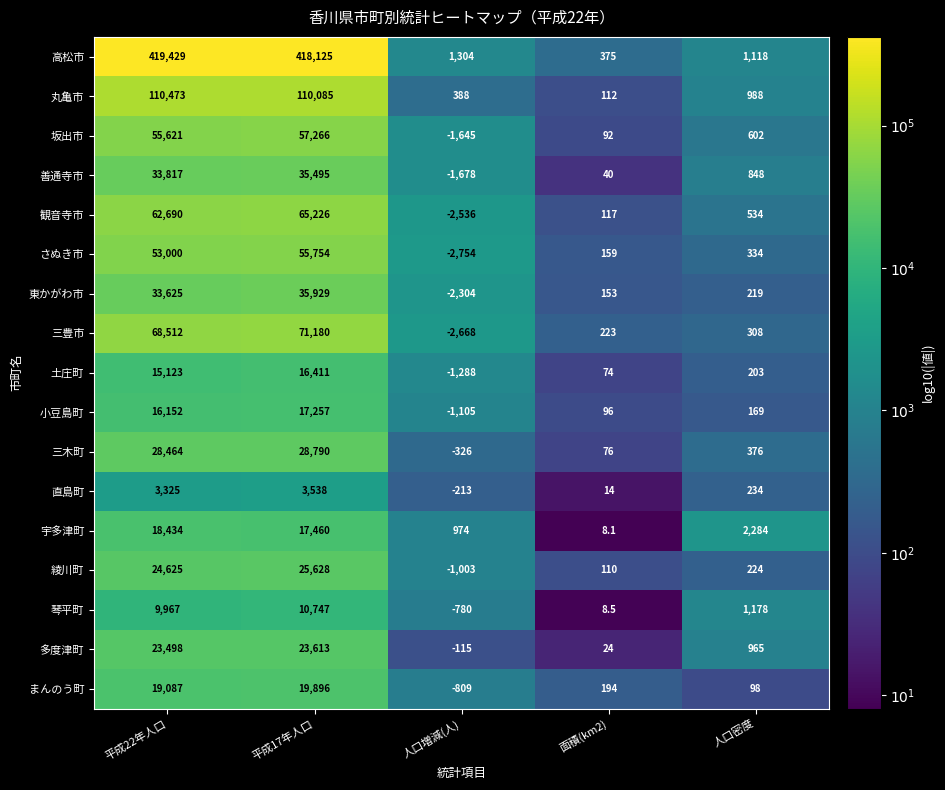

What is the total value across all series at 人口密度?

10682.0